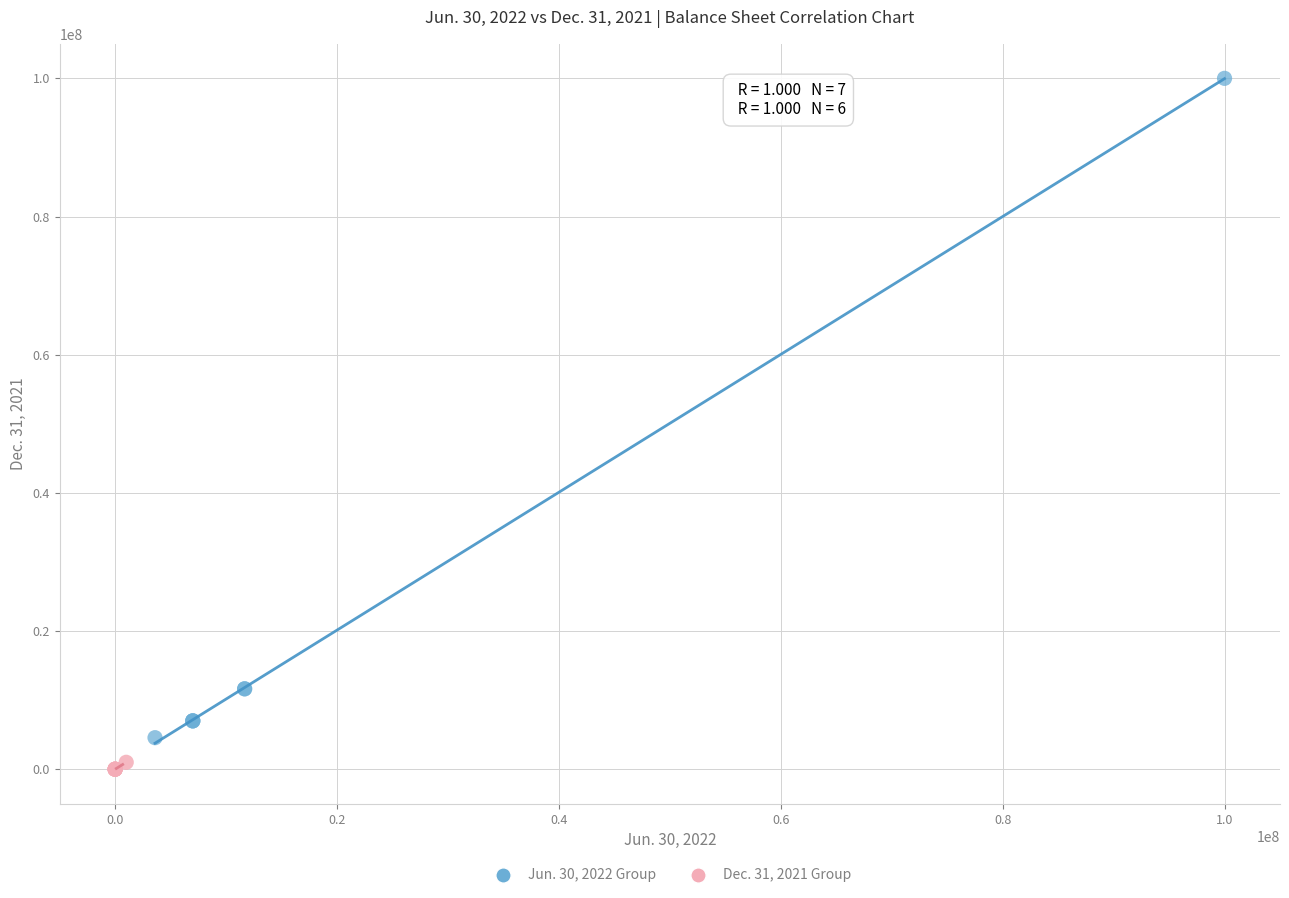

Which series reaches the minimum Y coordinate?

Dec. 31, 2021 Group